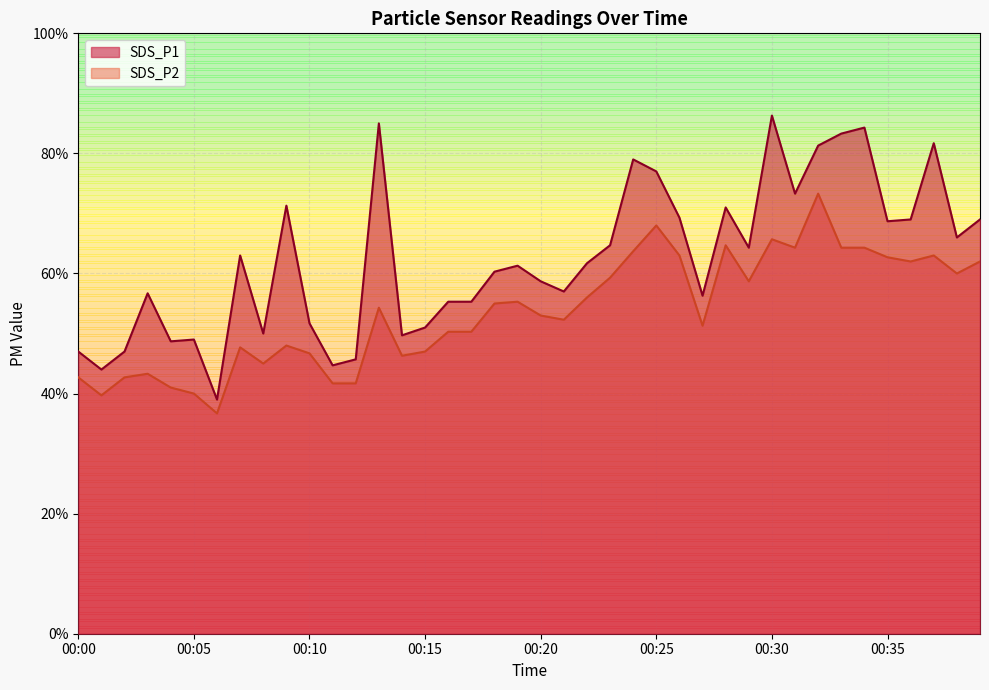

What are all the series names shown in the legend?

SDS_P1, SDS_P2